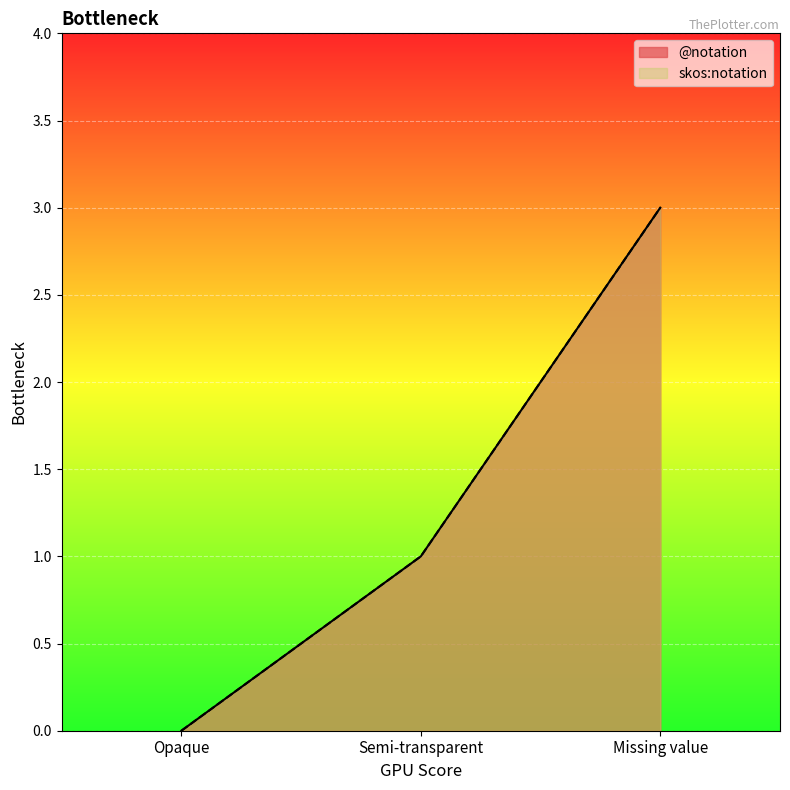

What position from the left is Semi-transparent?

2